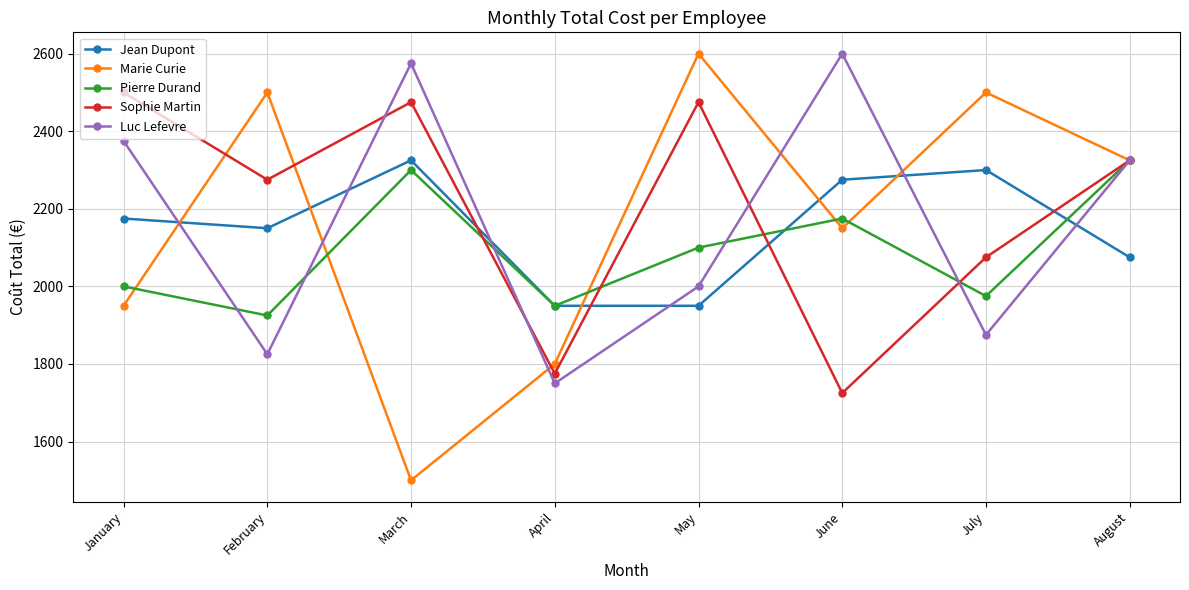

Reading left to right, transcribe all the data shown in this chart.

Jean Dupont: 2175	2150	2325	1950	1950	2275	2300	2075
Marie Curie: 1950	2500	1500	1800	2600	2150	2500	2325
Pierre Durand: 2000	1925	2300	1950	2100	2175	1975	2325
Sophie Martin: 2500	2275	2475	1775	2475	1725	2075	2325
Luc Lefevre: 2375	1825	2575	1750	2000	2600	1875	2325